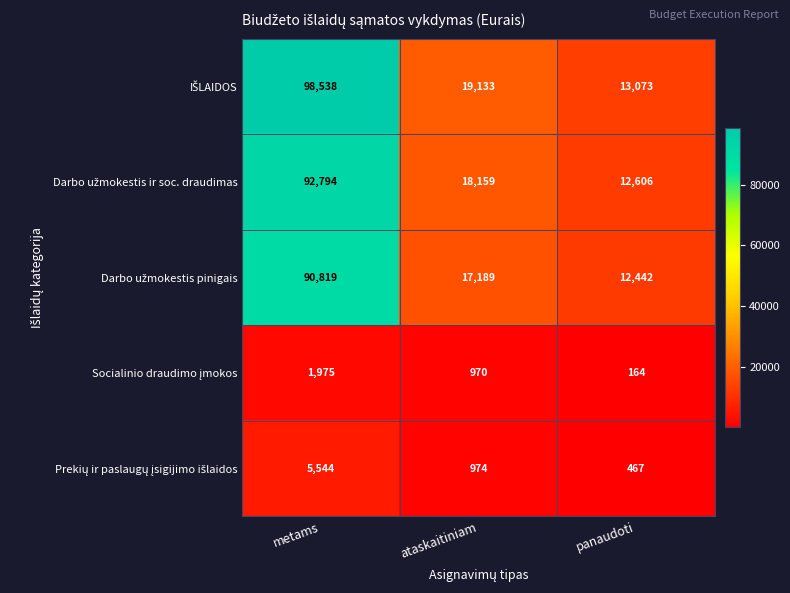

At which category is the sum across all series the highest?

metams